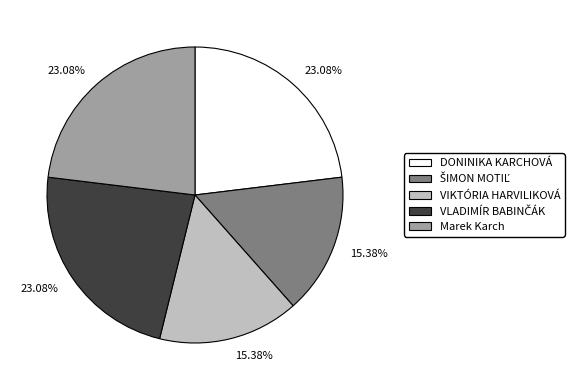

Does any single category account for the majority?

No